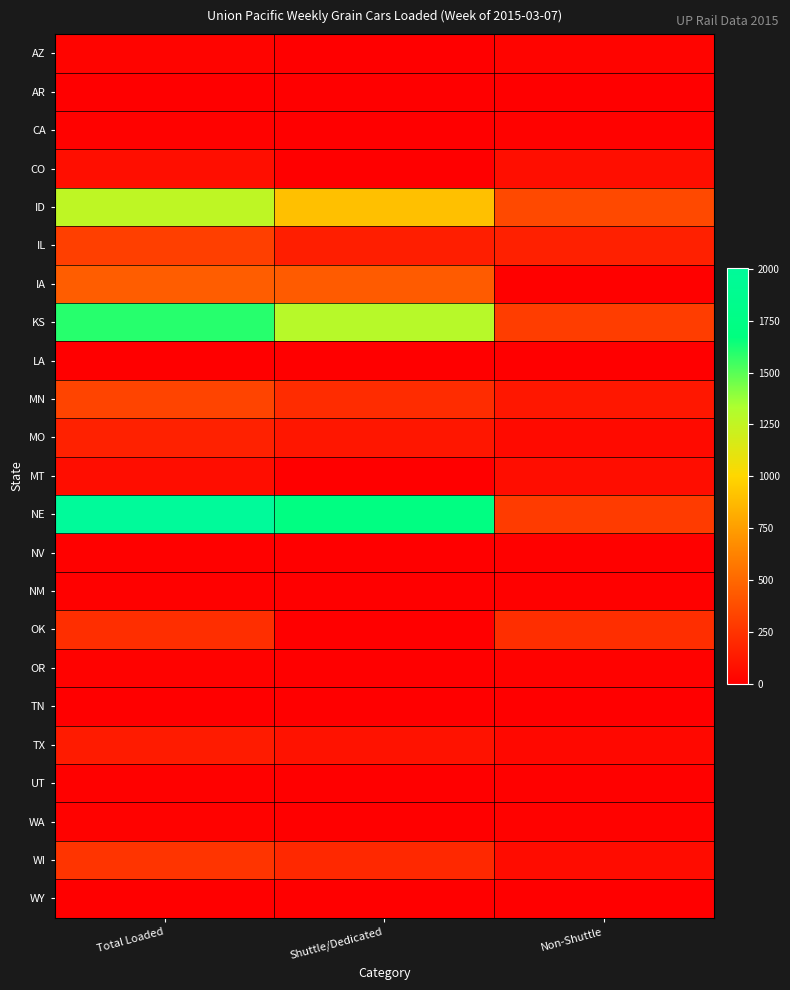

Reading left to right, list all the values displayed in this chart.

AZ: Total Loaded=23	Shuttle/Dedicated=0	Non-Shuttle=23
AR: Total Loaded=0	Shuttle/Dedicated=0	Non-Shuttle=0
CA: Total Loaded=15	Shuttle/Dedicated=0	Non-Shuttle=15
CO: Total Loaded=72	Shuttle/Dedicated=0	Non-Shuttle=72
ID: Total Loaded=1263	Shuttle/Dedicated=904	Non-Shuttle=359
IL: Total Loaded=309	Shuttle/Dedicated=150	Non-Shuttle=159
IA: Total Loaded=449	Shuttle/Dedicated=439	Non-Shuttle=10
KS: Total Loaded=1594	Shuttle/Dedicated=1296	Non-Shuttle=298
LA: Total Loaded=0	Shuttle/Dedicated=0	Non-Shuttle=0
MN: Total Loaded=334	Shuttle/Dedicated=219	Non-Shuttle=115
MO: Total Loaded=163	Shuttle/Dedicated=110	Non-Shuttle=53
MT: Total Loaded=69	Shuttle/Dedicated=0	Non-Shuttle=69
NE: Total Loaded=2005	Shuttle/Dedicated=1718	Non-Shuttle=287
NV: Total Loaded=8	Shuttle/Dedicated=0	Non-Shuttle=8
NM: Total Loaded=9	Shuttle/Dedicated=0	Non-Shuttle=9
OK: Total Loaded=225	Shuttle/Dedicated=0	Non-Shuttle=225
OR: Total Loaded=12	Shuttle/Dedicated=0	Non-Shuttle=12
TN: Total Loaded=0	Shuttle/Dedicated=0	Non-Shuttle=0
TX: Total Loaded=135	Shuttle/Dedicated=93	Non-Shuttle=42
UT: Total Loaded=9	Shuttle/Dedicated=0	Non-Shuttle=9
WA: Total Loaded=12	Shuttle/Dedicated=0	Non-Shuttle=12
WI: Total Loaded=257	Shuttle/Dedicated=196	Non-Shuttle=61
WY: Total Loaded=3	Shuttle/Dedicated=0	Non-Shuttle=3